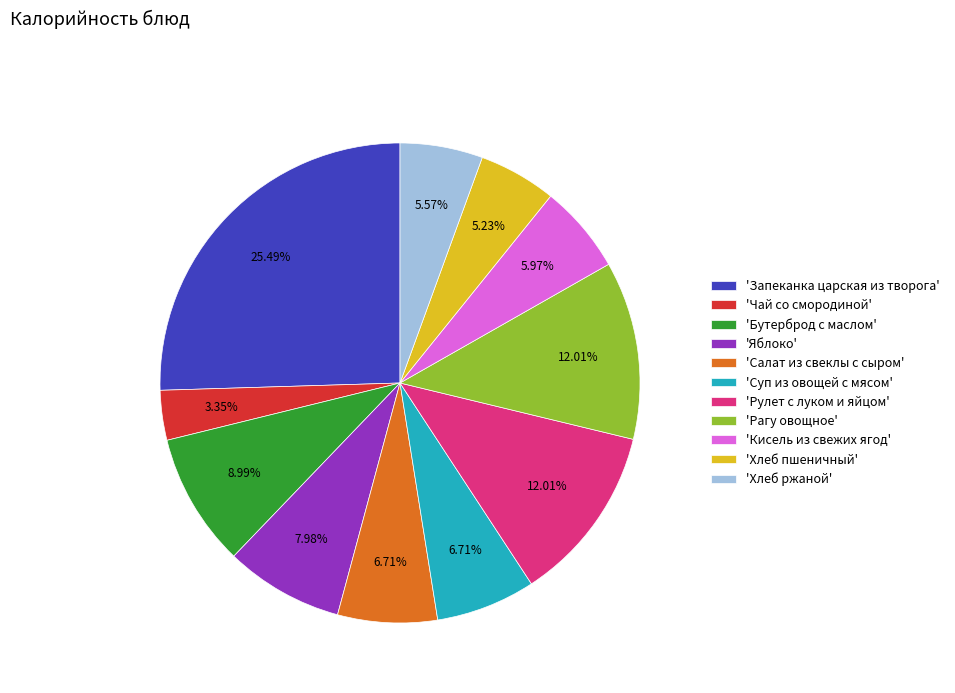

Is the sum of 'Бутерброд с маслом' and 'Рагу овощное' greater than half?

No